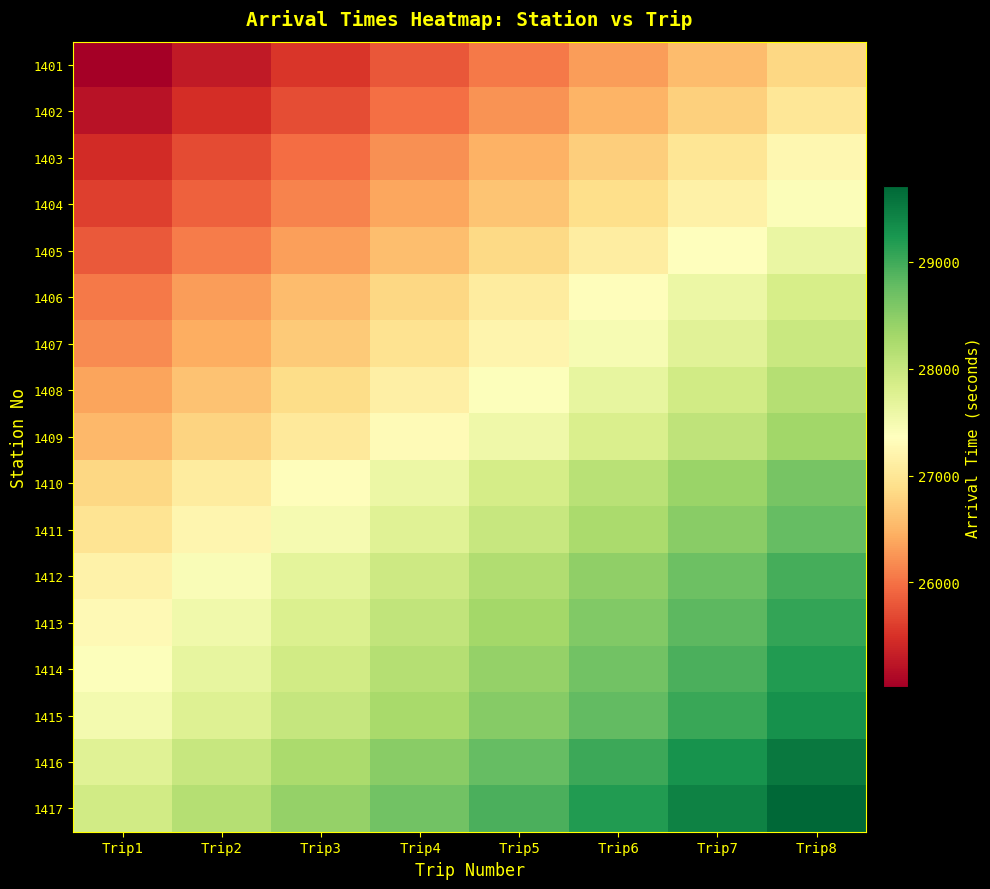

Which series has the largest total across all categories?

1417